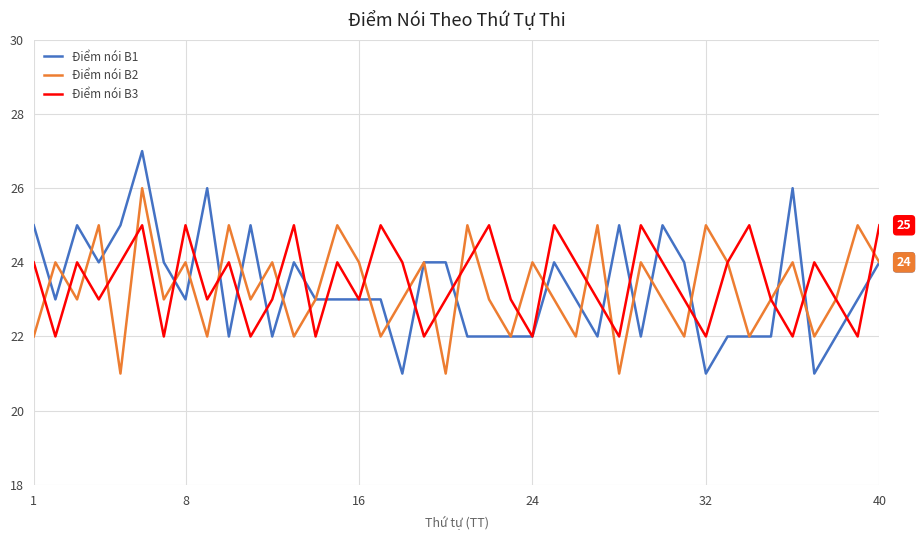

How many Điểm nói B3 values are between 23 and 24?

21